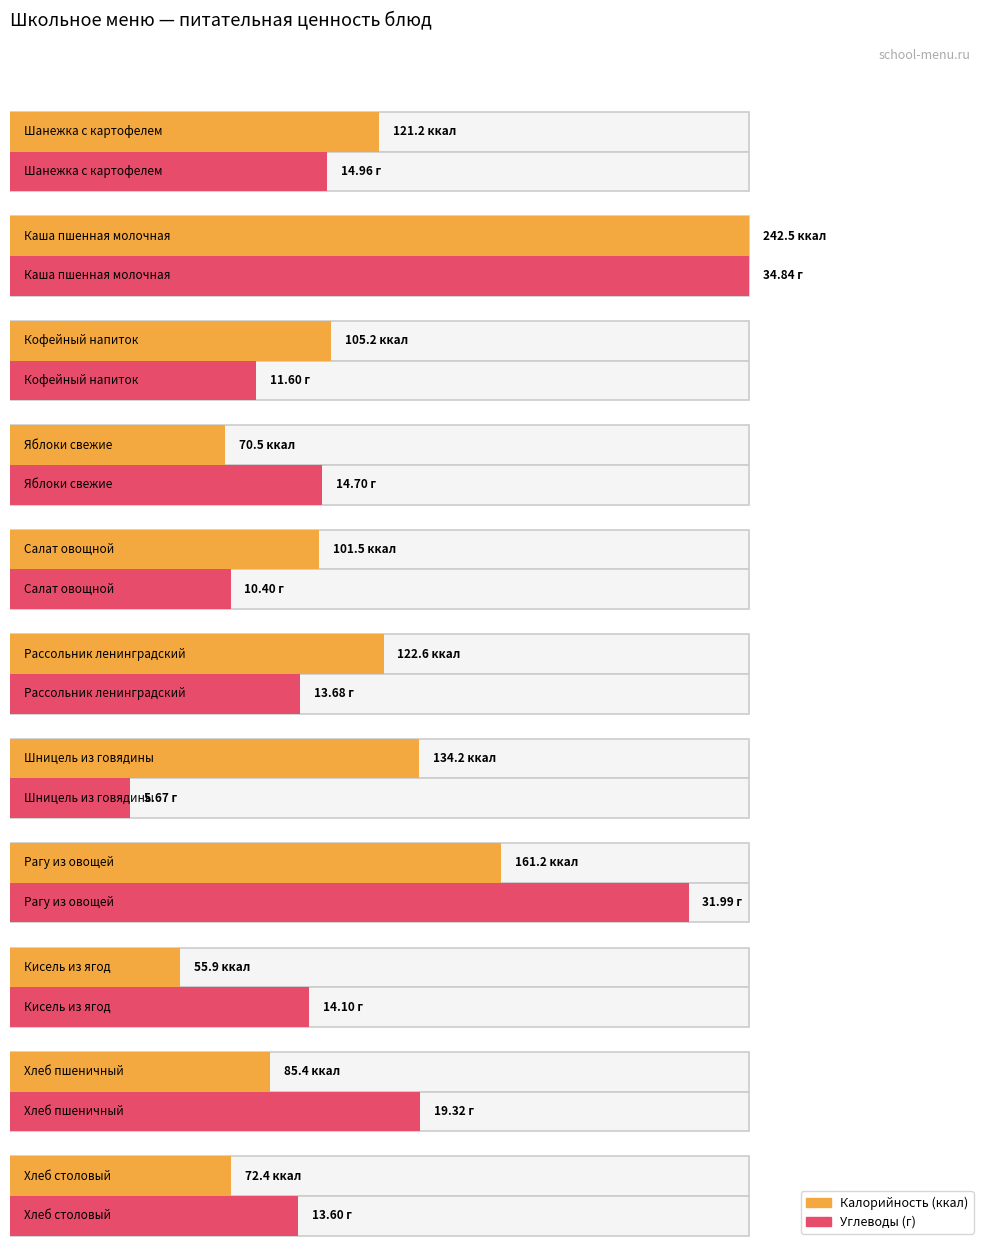

What is the maximum value shown in the chart?

242.5